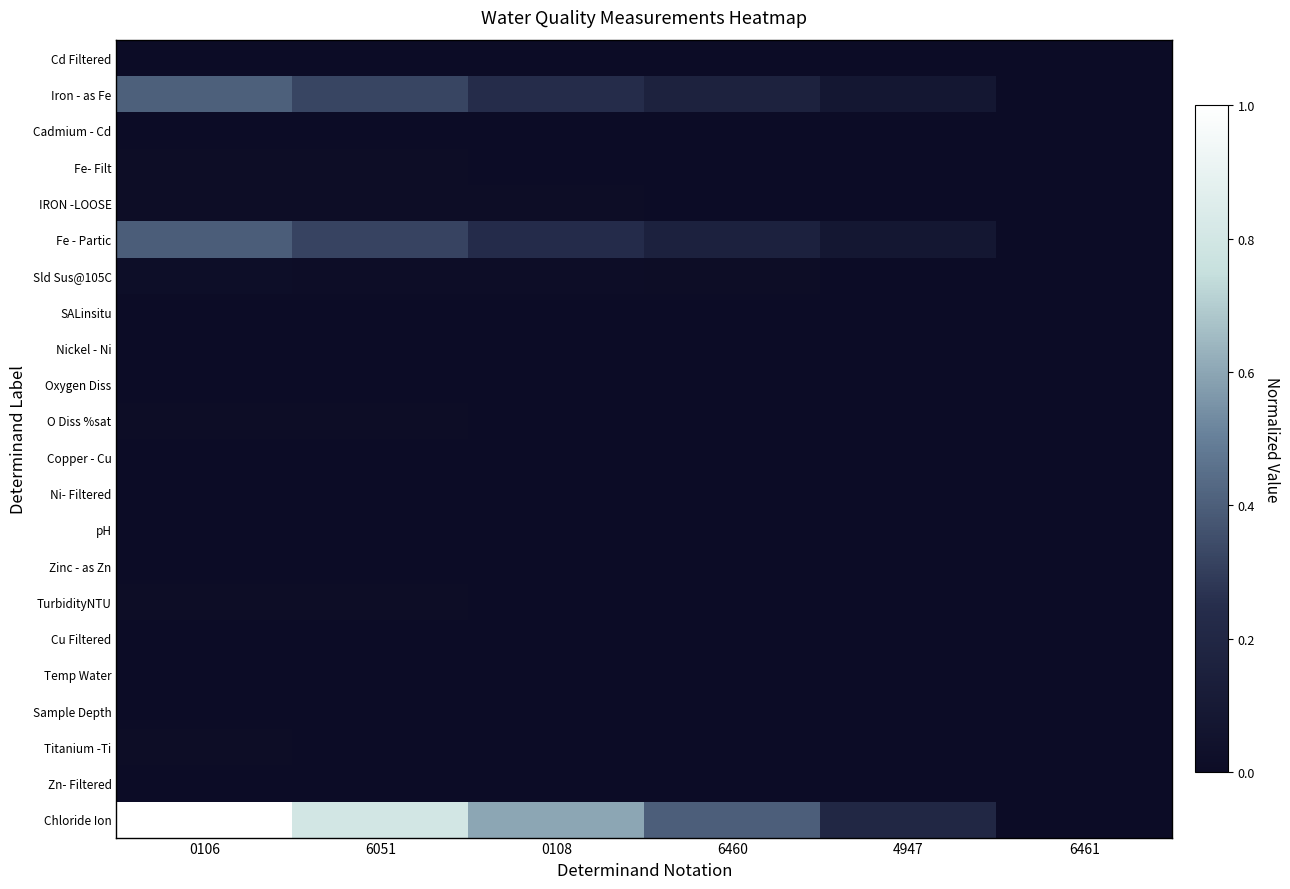

Reading left to right, what are all the values shown in this chart?

Cd Filtered: 0106=0.0	6051=0.0	0108=0.0	6460=0.0	4947=0.0	6461=0.0
Iron - as Fe: 0106=0.4	6051=0.3	0108=0.2	6460=0.2	4947=0.1	6461=0.0
Cadmium - Cd: 0106=0.0	6051=0.0	0108=0.0	6460=0.0	4947=0.0	6461=0.0
Fe- Filt: 0106=0.0	6051=0.0	0108=0.0	6460=0.0	4947=0.0	6461=0.0
IRON -LOOSE: 0106=0.0	6051=0.0	0108=0.0	6460=0.0	4947=0.0	6461=0.0
Fe - Partic: 0106=0.4	6051=0.3	0108=0.2	6460=0.2	4947=0.1	6461=0.0
Sld Sus@105C: 0106=0.0	6051=0.0	0108=0.0	6460=0.0	4947=0.0	6461=0.0
SALinsitu: 0106=0.0	6051=0.0	0108=0.0	6460=0.0	4947=0.0	6461=0.0
Nickel - Ni: 0106=0.0	6051=0.0	0108=0.0	6460=0.0	4947=0.0	6461=0.0
Oxygen Diss: 0106=0.0	6051=0.0	0108=0.0	6460=0.0	4947=0.0	6461=0.0
O Diss %sat: 0106=0.0	6051=0.0	0108=0.0	6460=0.0	4947=0.0	6461=0.0
Copper - Cu: 0106=0.0	6051=0.0	0108=0.0	6460=0.0	4947=0.0	6461=0.0
Ni- Filtered: 0106=0.0	6051=0.0	0108=0.0	6460=0.0	4947=0.0	6461=0.0
pH: 0106=0.0	6051=0.0	0108=0.0	6460=0.0	4947=0.0	6461=0.0
Zinc - as Zn: 0106=0.0	6051=0.0	0108=0.0	6460=0.0	4947=0.0	6461=0.0
TurbidityNTU: 0106=0.0	6051=0.0	0108=0.0	6460=0.0	4947=0.0	6461=0.0
Cu Filtered: 0106=0.0	6051=0.0	0108=0.0	6460=0.0	4947=0.0	6461=0.0
Temp Water: 0106=0.0	6051=0.0	0108=0.0	6460=0.0	4947=0.0	6461=0.0
Sample Depth: 0106=0.0	6051=0.0	0108=0.0	6460=0.0	4947=0.0	6461=0.0
Titanium -Ti: 0106=0.0	6051=0.0	0108=0.0	6460=0.0	4947=0.0	6461=0.0
Zn- Filtered: 0106=0.0	6051=0.0	0108=0.0	6460=0.0	4947=0.0	6461=0.0
Chloride Ion: 0106=1.0	6051=0.8	0108=0.6	6460=0.4	4947=0.2	6461=0.0